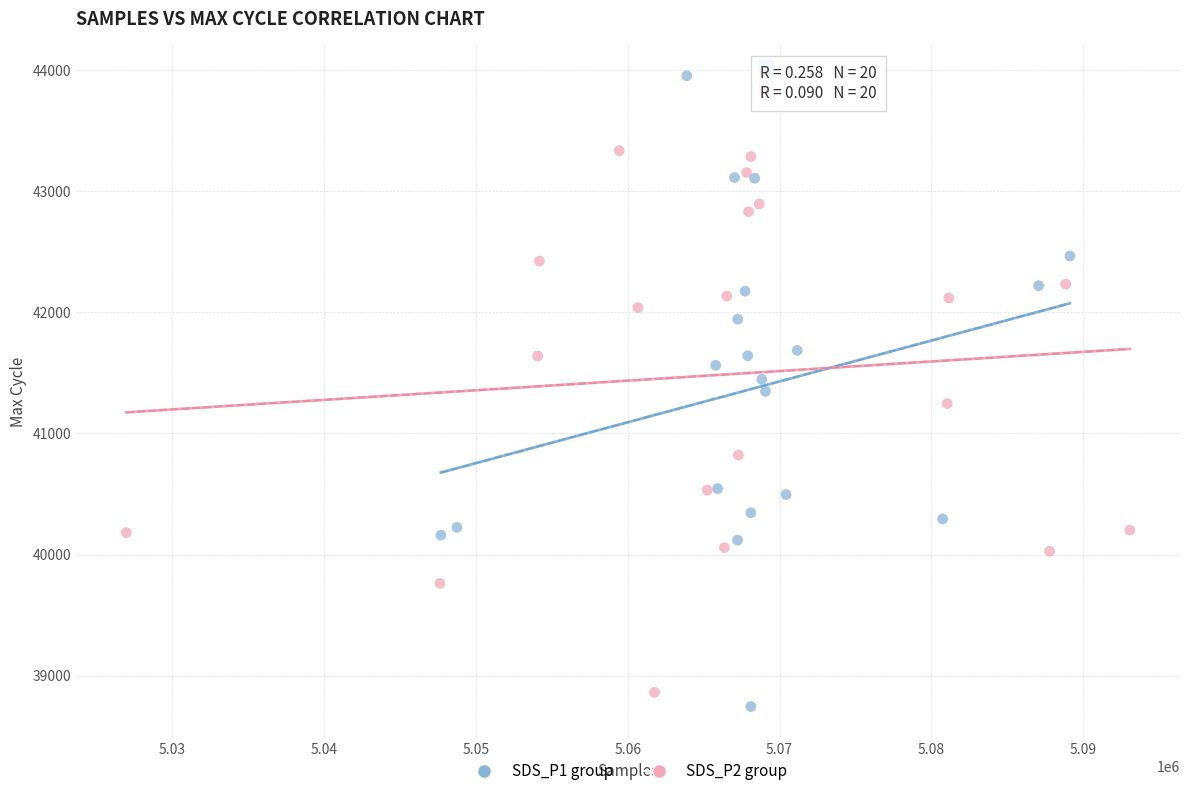

What are all the series names shown in the legend?

SDS_P1 group, SDS_P2 group